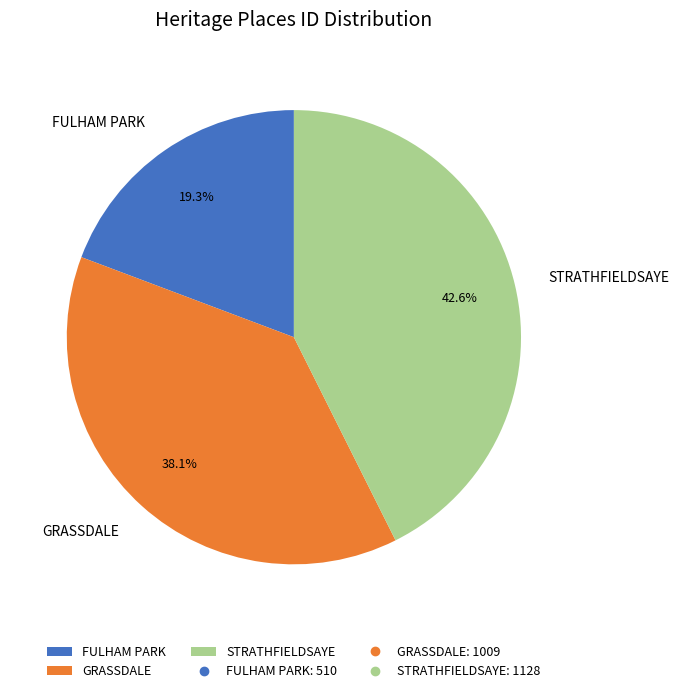

Approximately how many times larger is the value at STRATHFIELDSAYE compared to GRASSDALE?

1.1